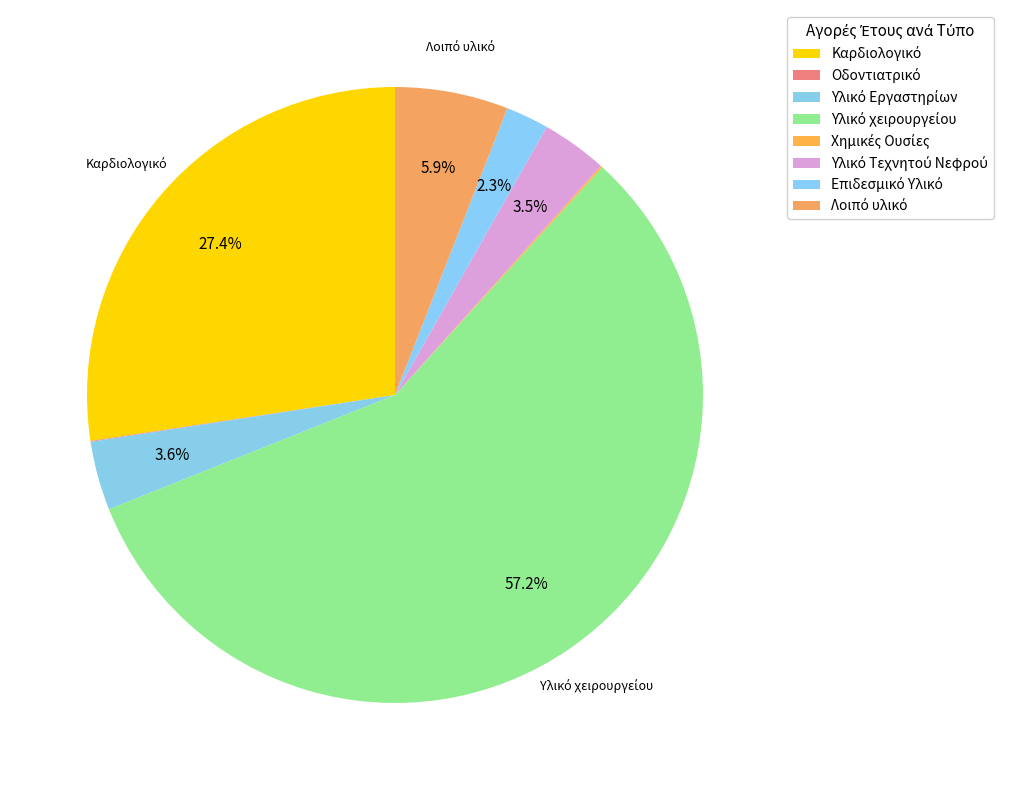

Does Υλικό χειρουργείου represent more than half of the total?

Yes